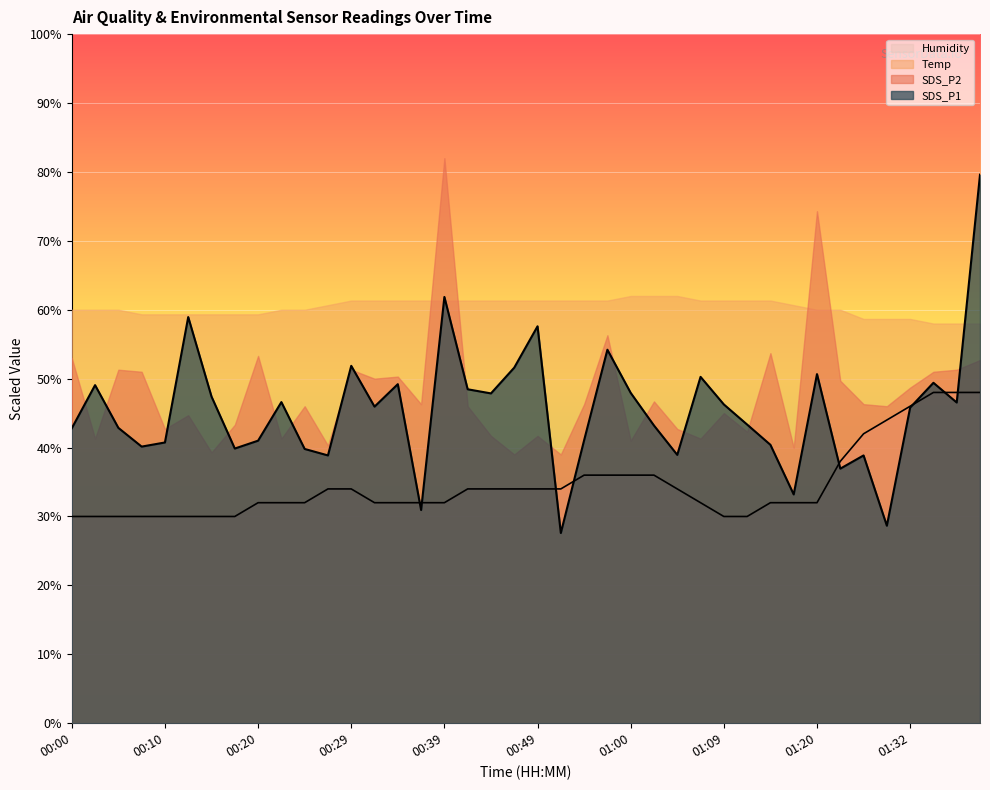

What is the value of the Humidity point at the 17th from the left?

32.0